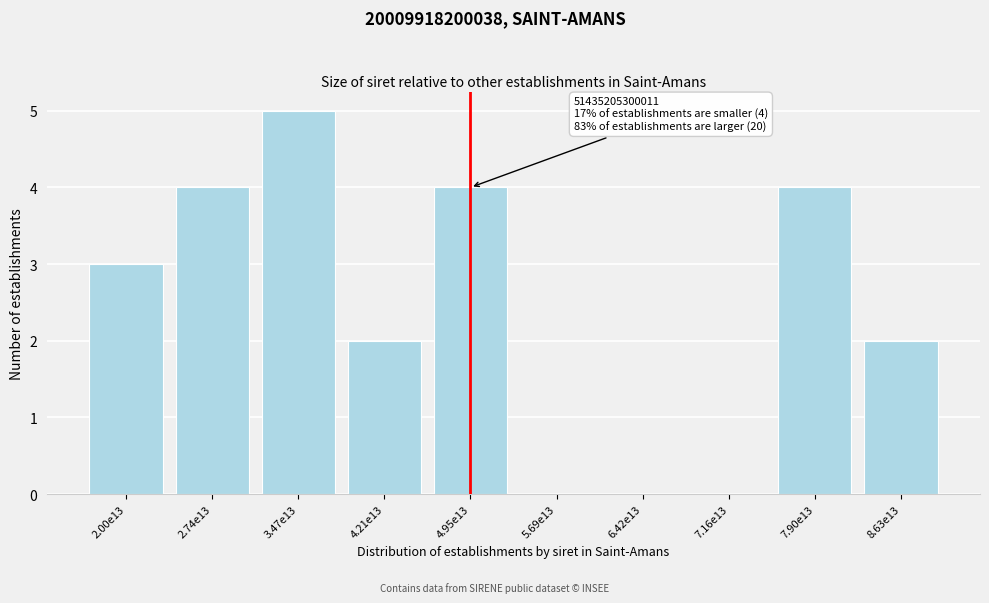

Reading right to left, what are all the values shown in this chart?

8.63e13=2	7.90e13=4	7.16e13=0	6.42e13=0	5.69e13=0	4.95e13=4	4.21e13=2	3.47e13=5	2.74e13=4	2.00e13=3